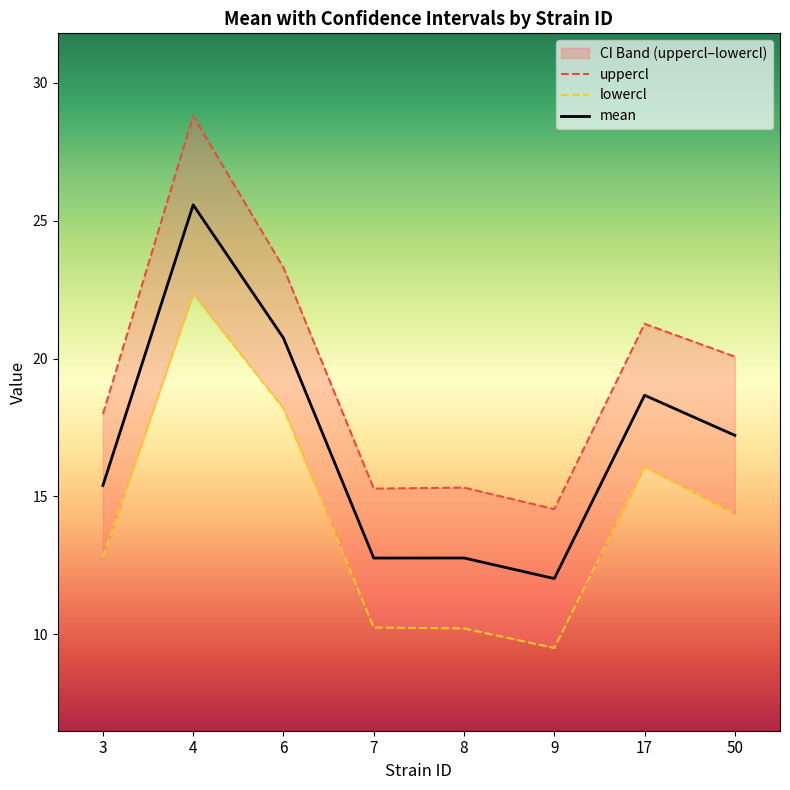

Count the number of categories in the chart.

8